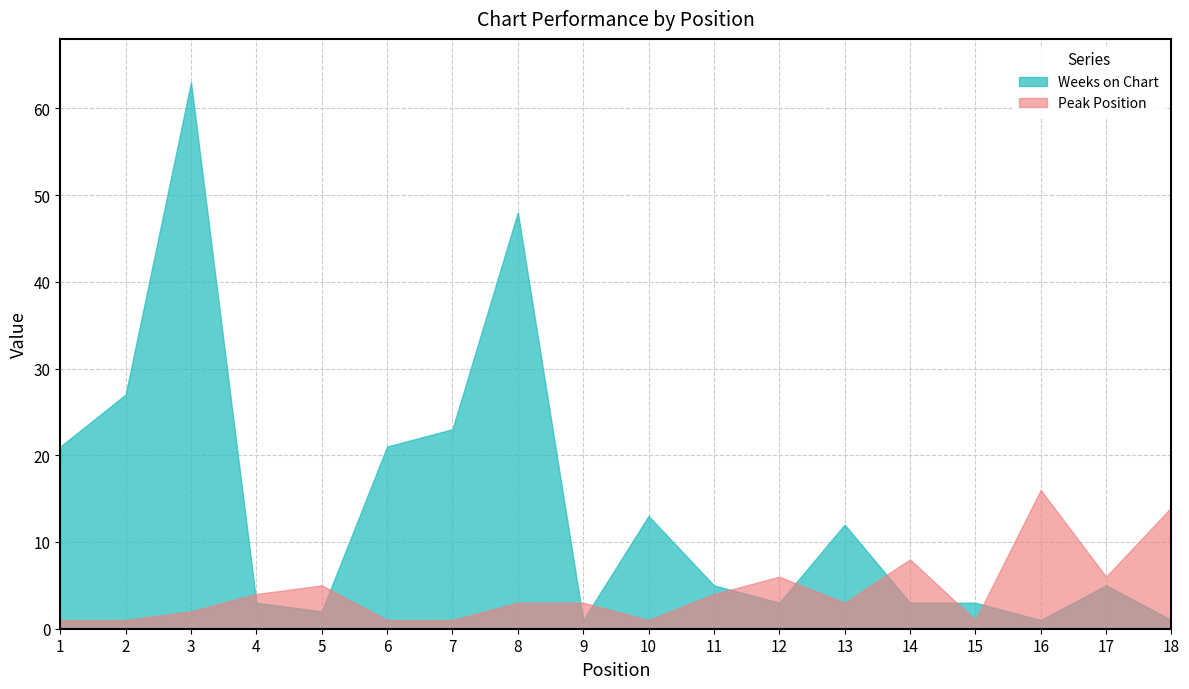

What is the difference between the highest and lowest values at 4?

1